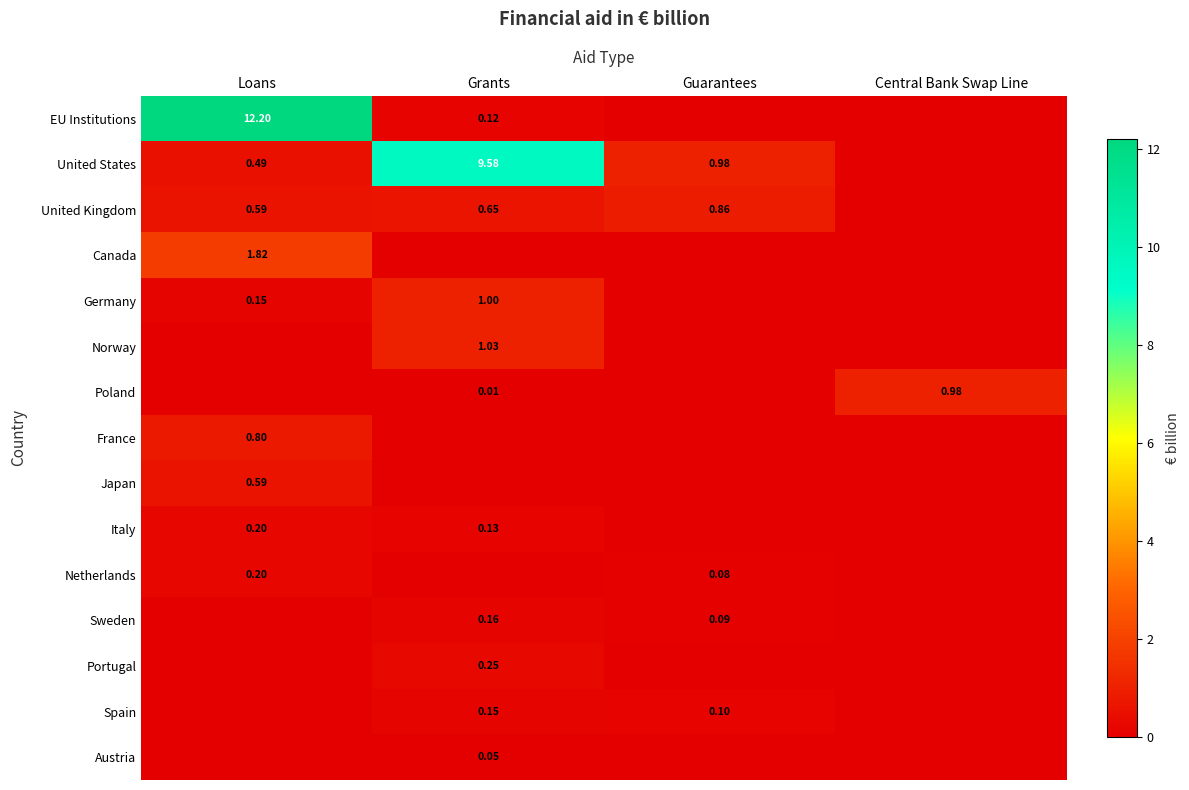

True or false: EU Institutions has a value of 0.1 at Grants.

True